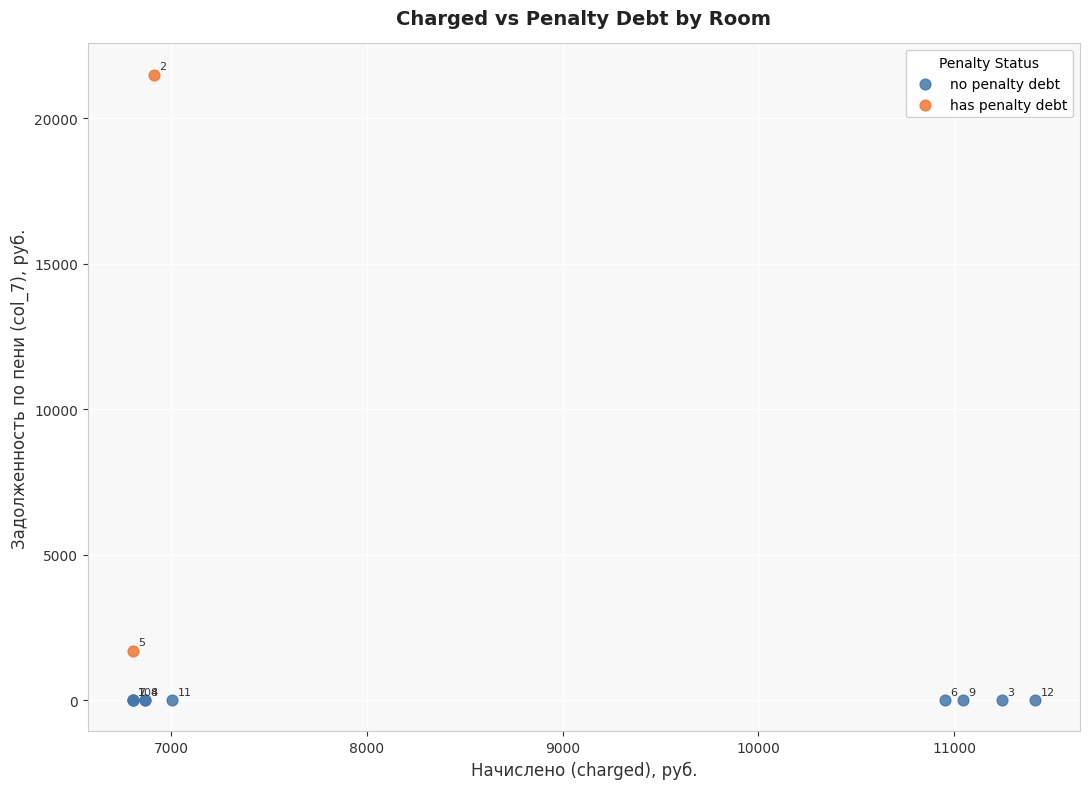

What are all the series names shown in the legend?

no penalty debt, has penalty debt